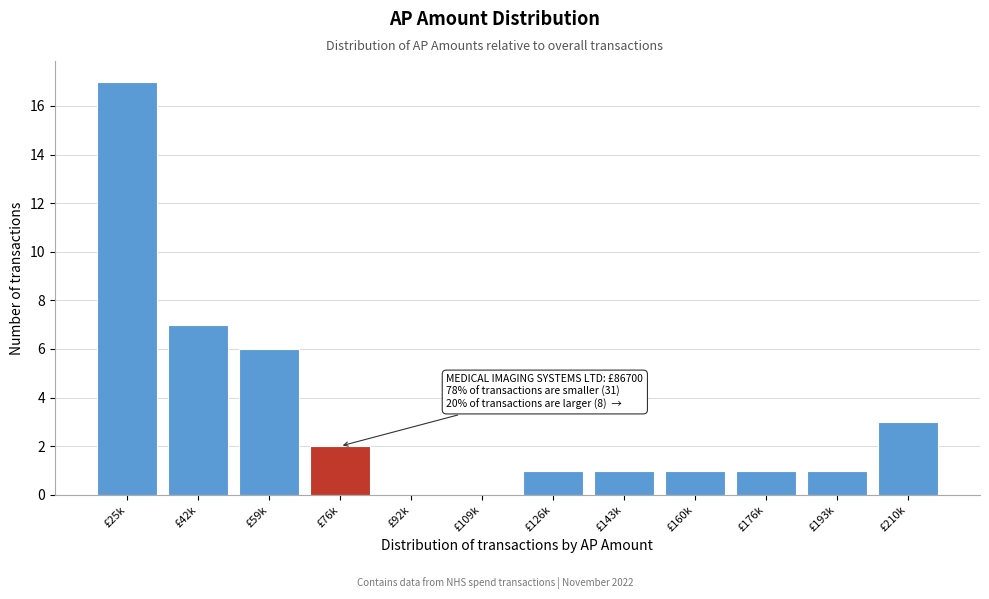

Reading left to right, extract all data points from this chart.

£25k=17	£42k=7	£59k=6	£76k=2	£92k=0	£109k=0	£126k=1	£143k=1	£160k=1	£176k=1	£193k=1	£210k=3